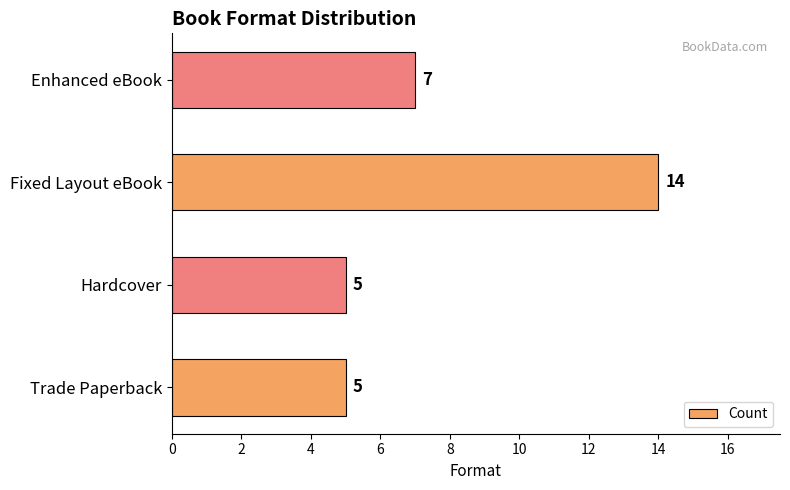

Which category has the highest value across all series?

Fixed Layout eBook